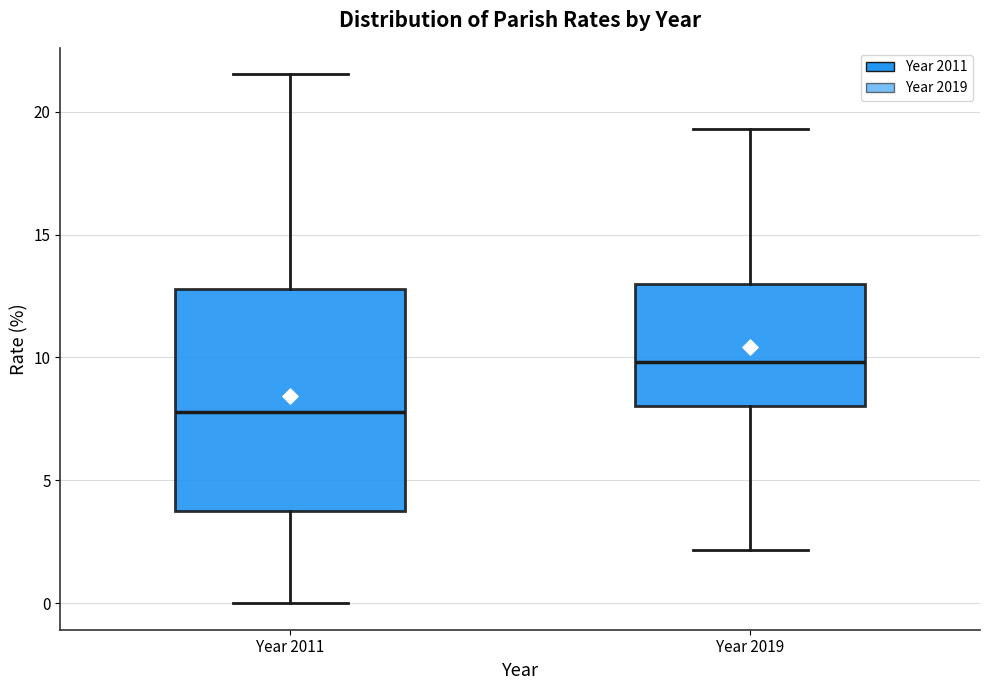

Where is the lower edge of the box for Year 2011 on the y-axis? The values are not printed on the chart, so give them approximately, as read against the axis.

4.0